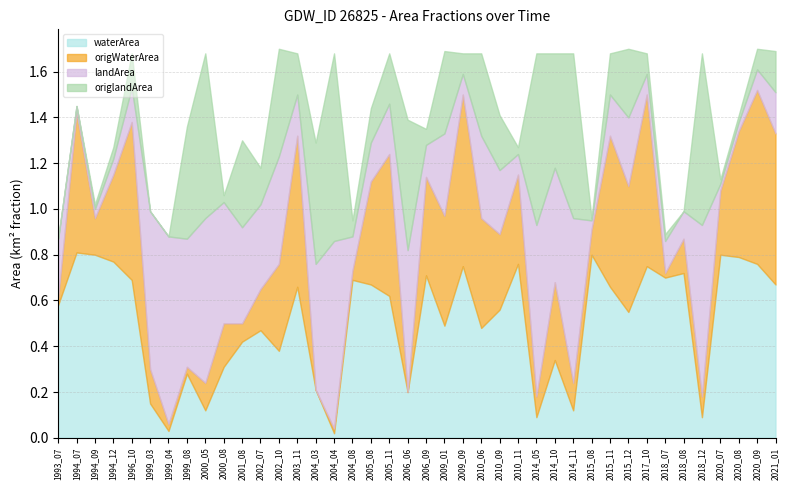

The waterArea series shows 1.2 at 2010_11. True or false?

False